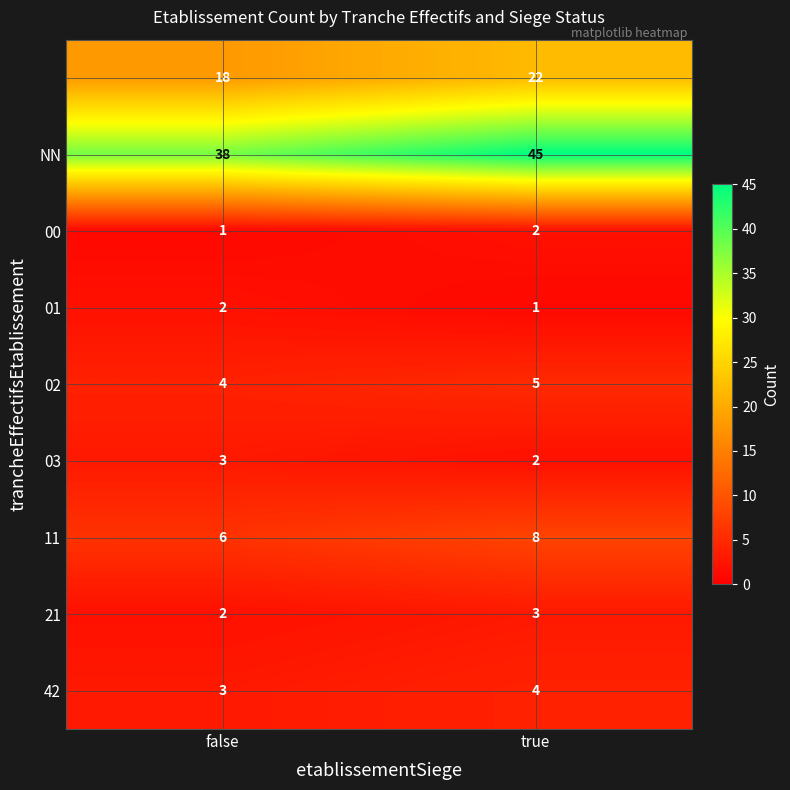

What is the greatest value displayed?

45